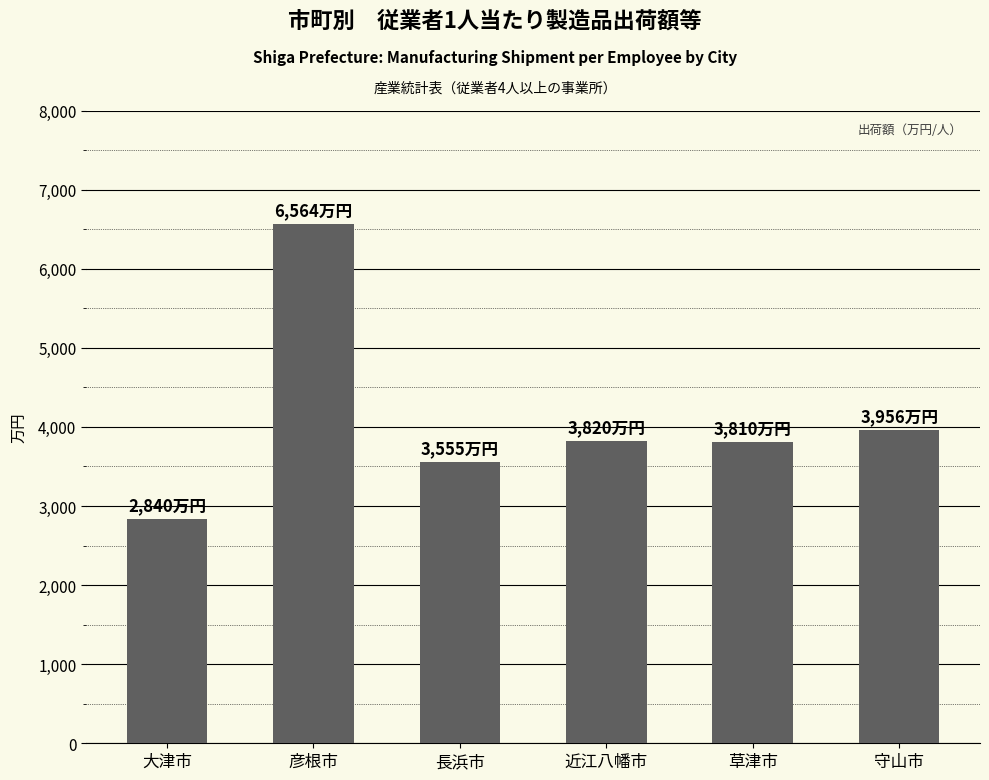

What is the difference between the second highest and second lowest values?

401